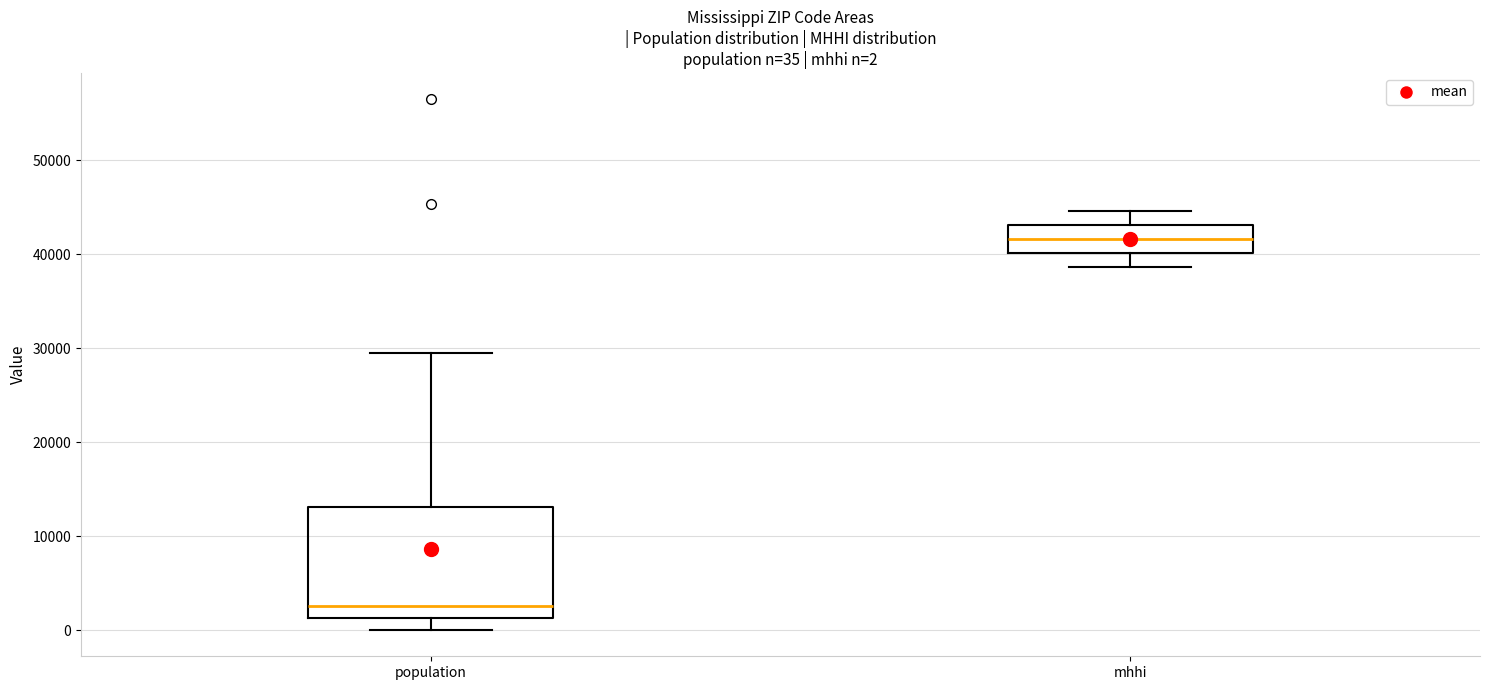

Which box's median line is the highest?

mhhi